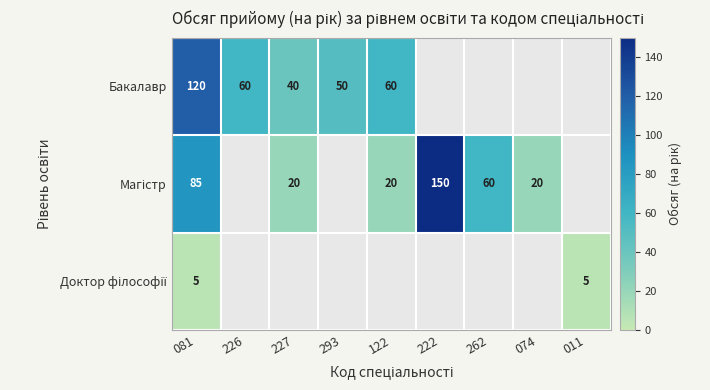

What is the difference between the highest and lowest values at 081?

115